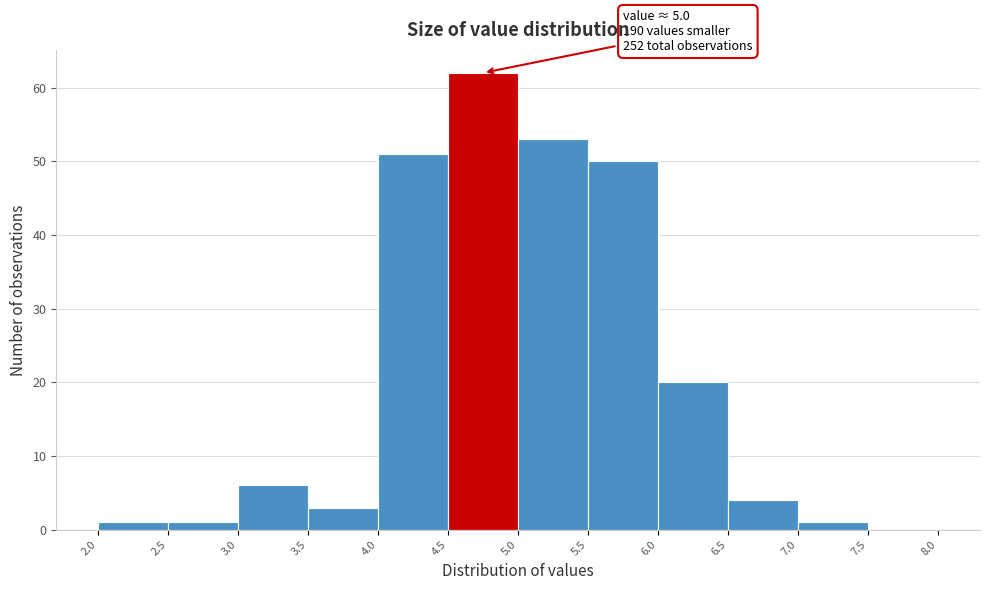

Which range on the x-axis has the tallest bar?

4.5 to 5.0